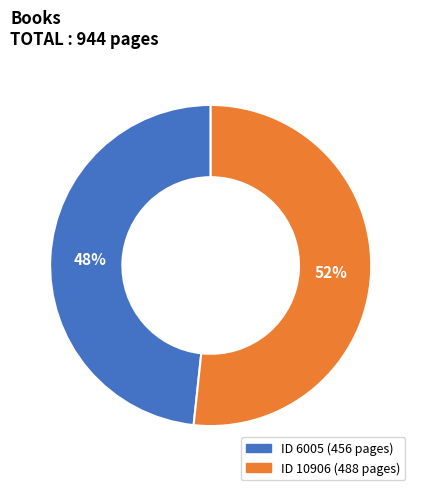

How many segments does this pie chart have?

2